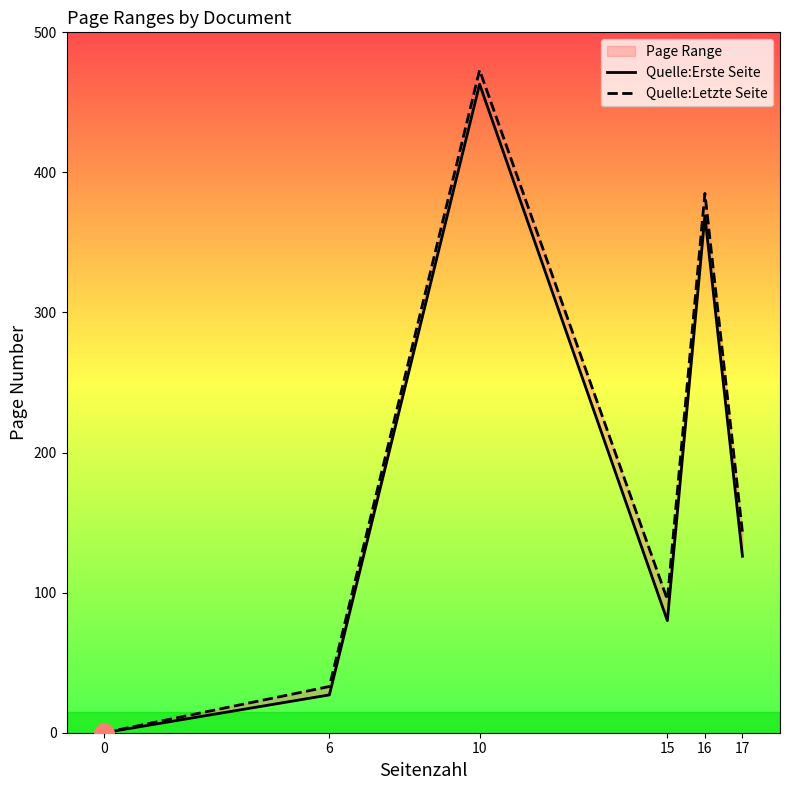

What is the difference between the highest and lowest values at 6?

6